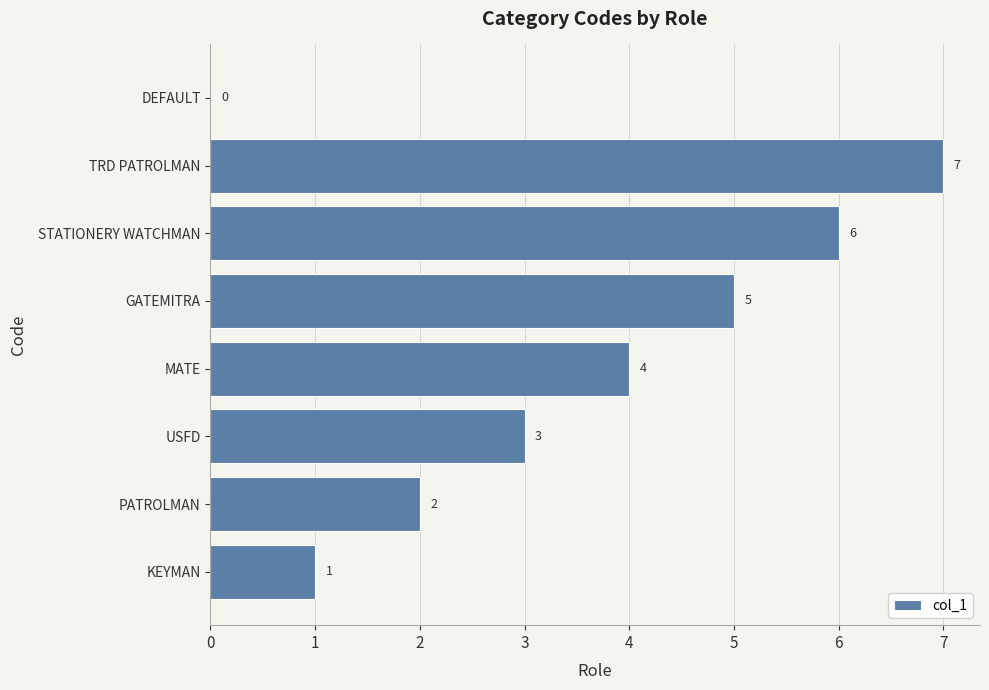

Where is the data nearest to the value 3?

USFD